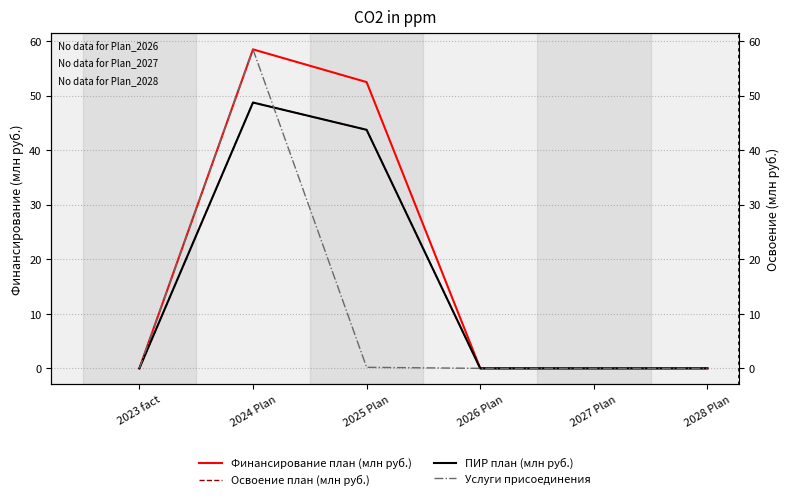

What is the difference between the highest and lowest values at 2024 Plan?

9.8